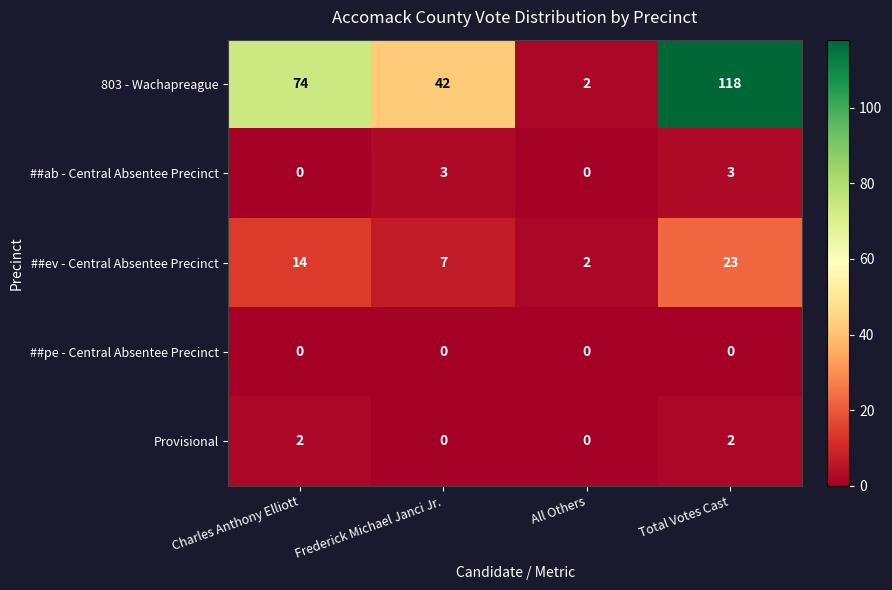

What is the difference between the maximum and minimum values in the ##ev - Central Absentee Precinct series?

21